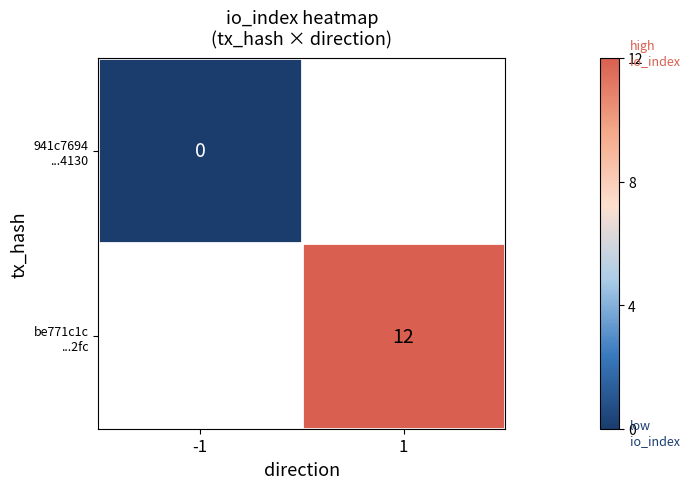

Is the value of be771c1c ...2fc at -1 greater than the value of 941c7694 ...4130 at 1?

No